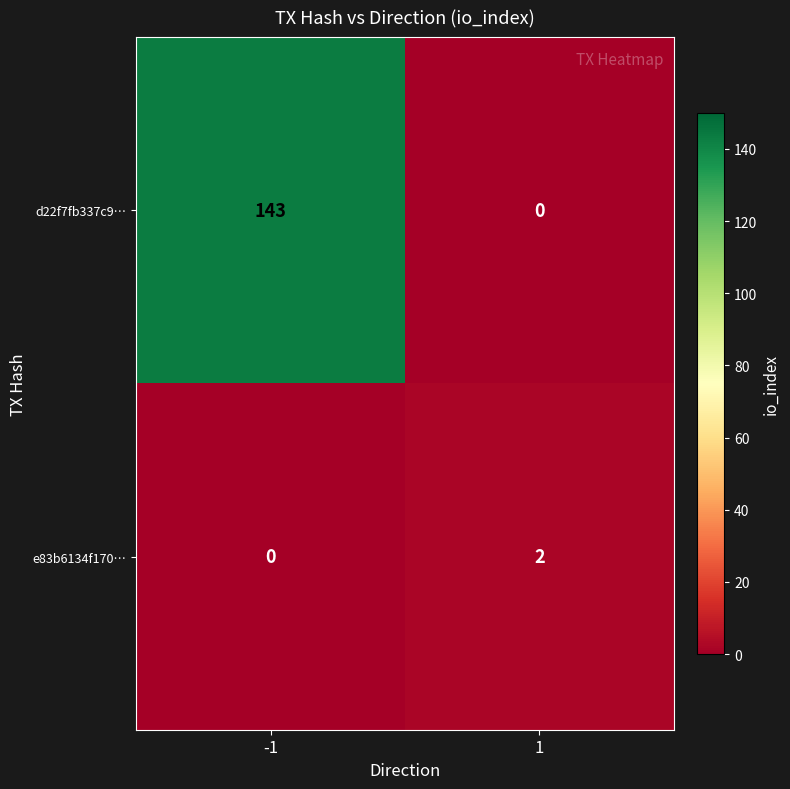

Which category has the highest value across all series?

-1